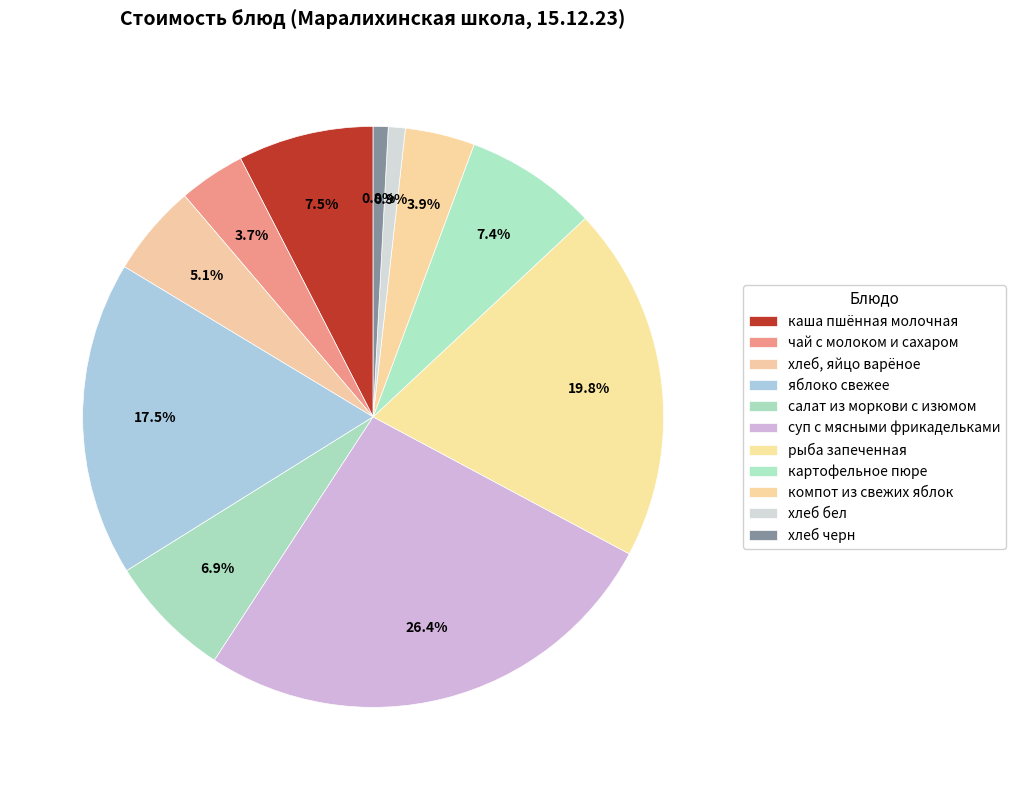

How many segments does this pie chart have?

11